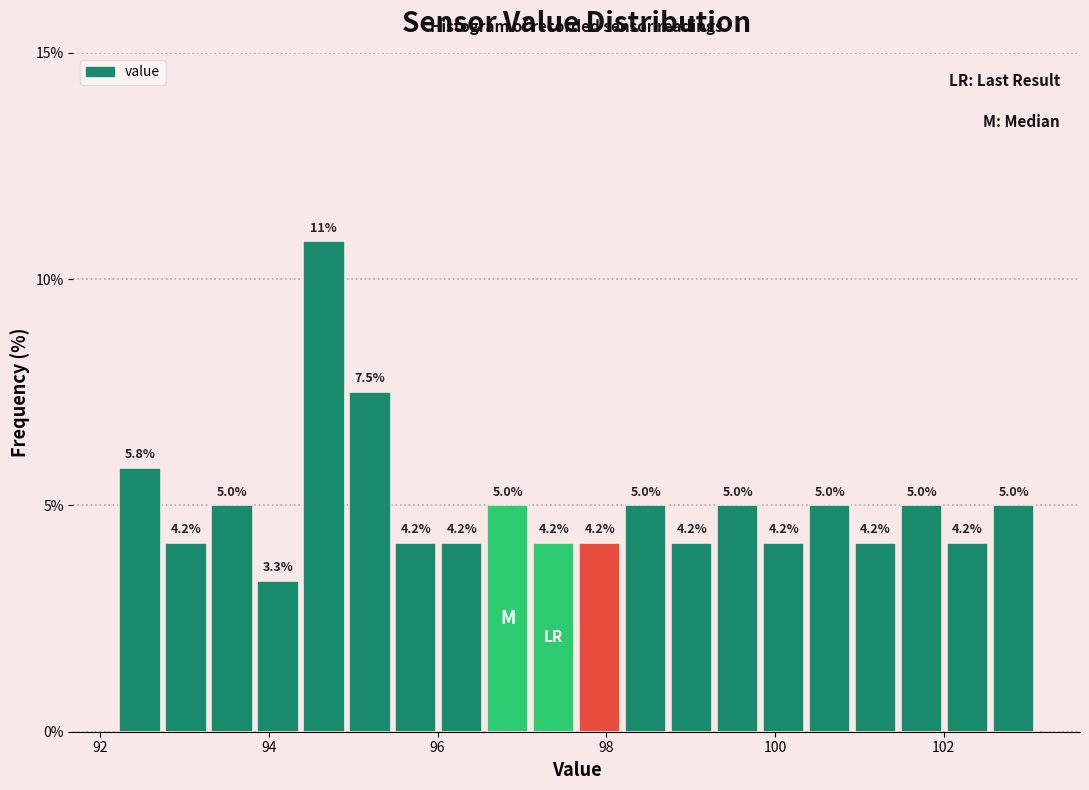

Read against the x-axis, roughly where is the centre of the tallest bar?

94.6